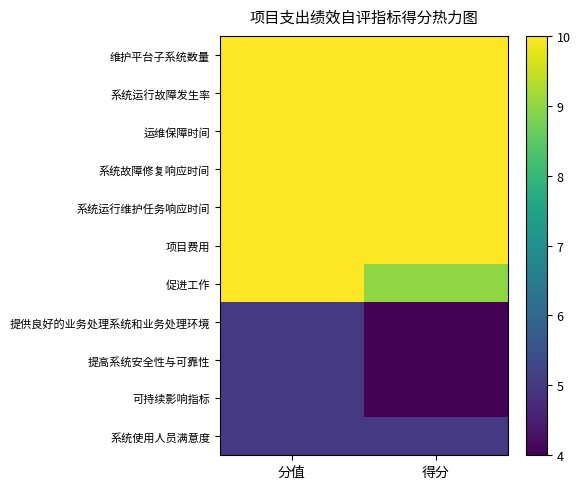

Which category has the lowest value across all series?

得分